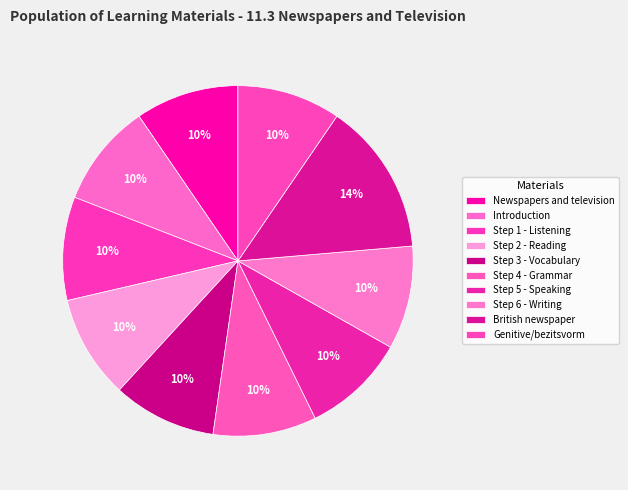

How many segments does this pie chart have?

10